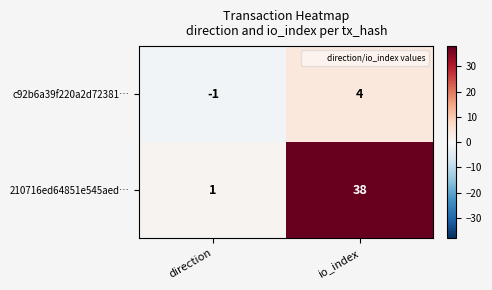

How many data points in 210716ed64851e545aed… are less than 38?

1